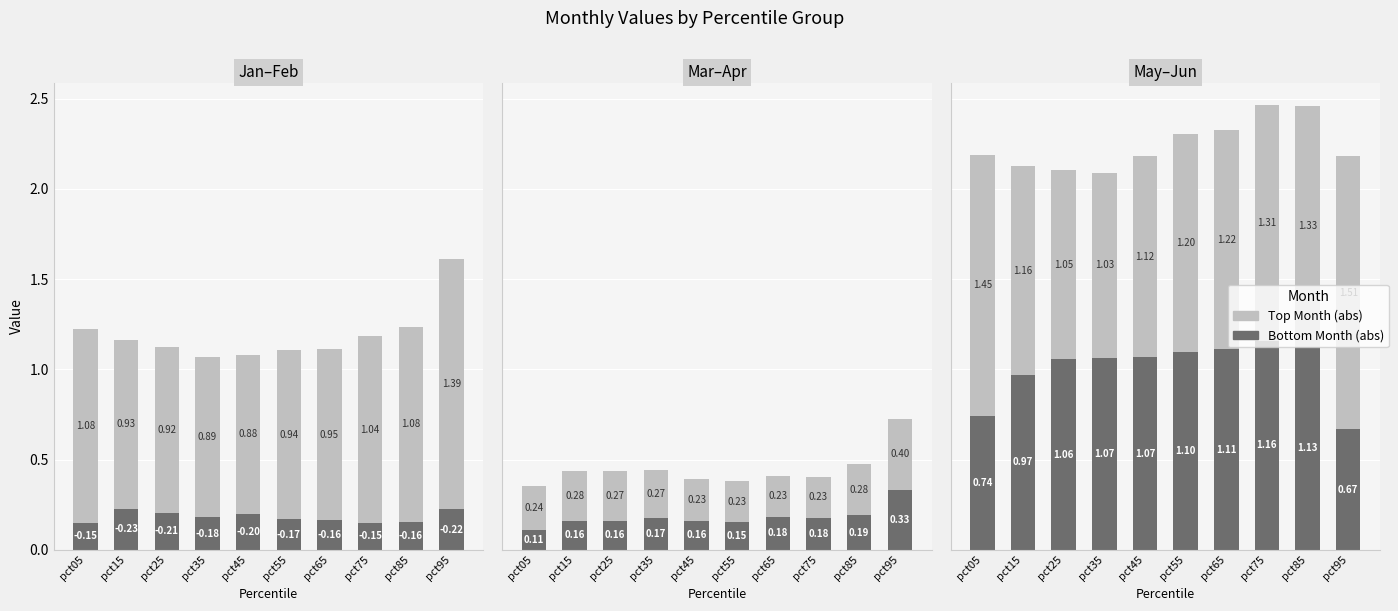

Which series changed the most between pct55 and pct65?

Mar